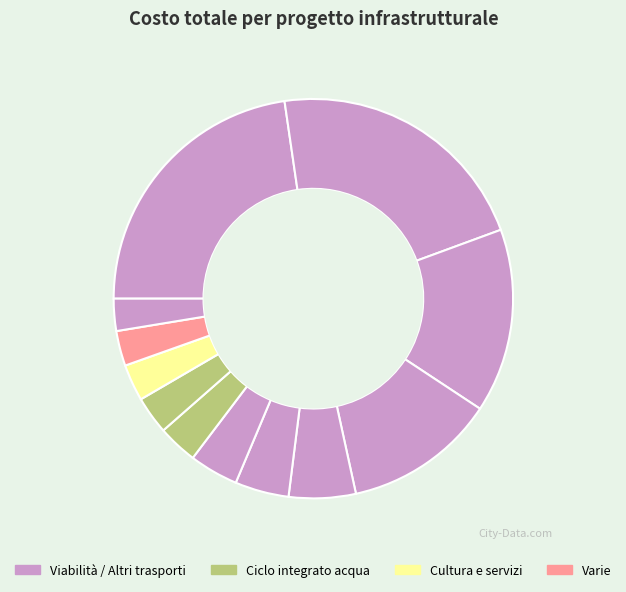

How many slices are in this pie chart?

12